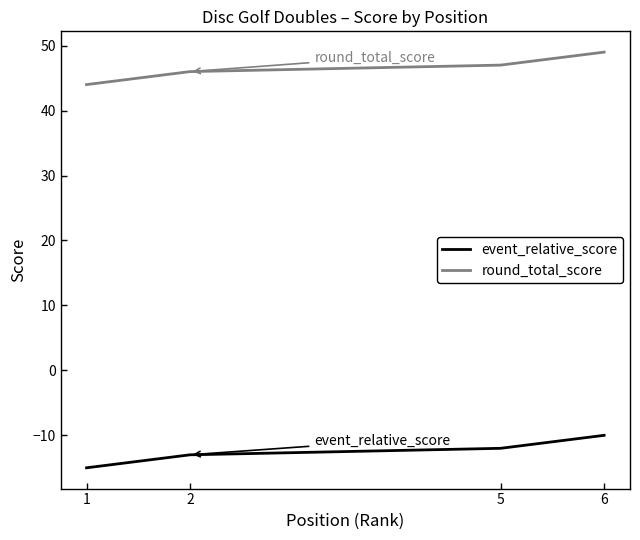

What are all the series names shown in the legend?

event_relative_score, round_total_score